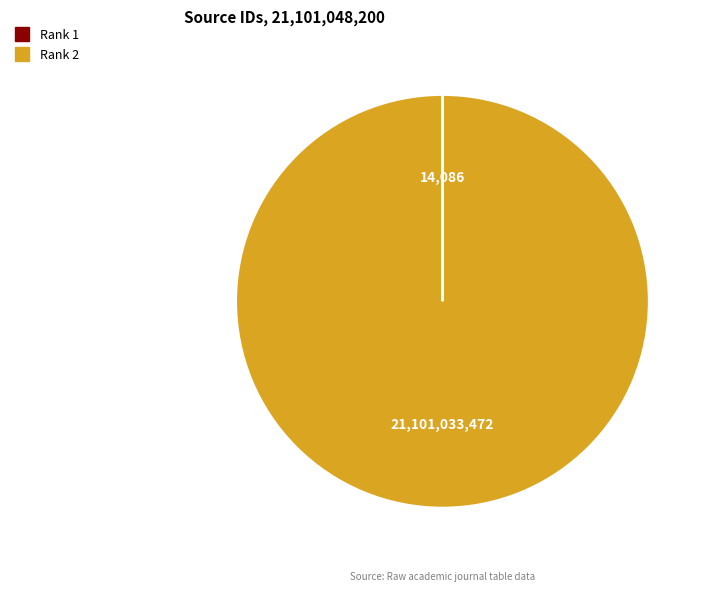

Which slice is the largest?

Rank 2